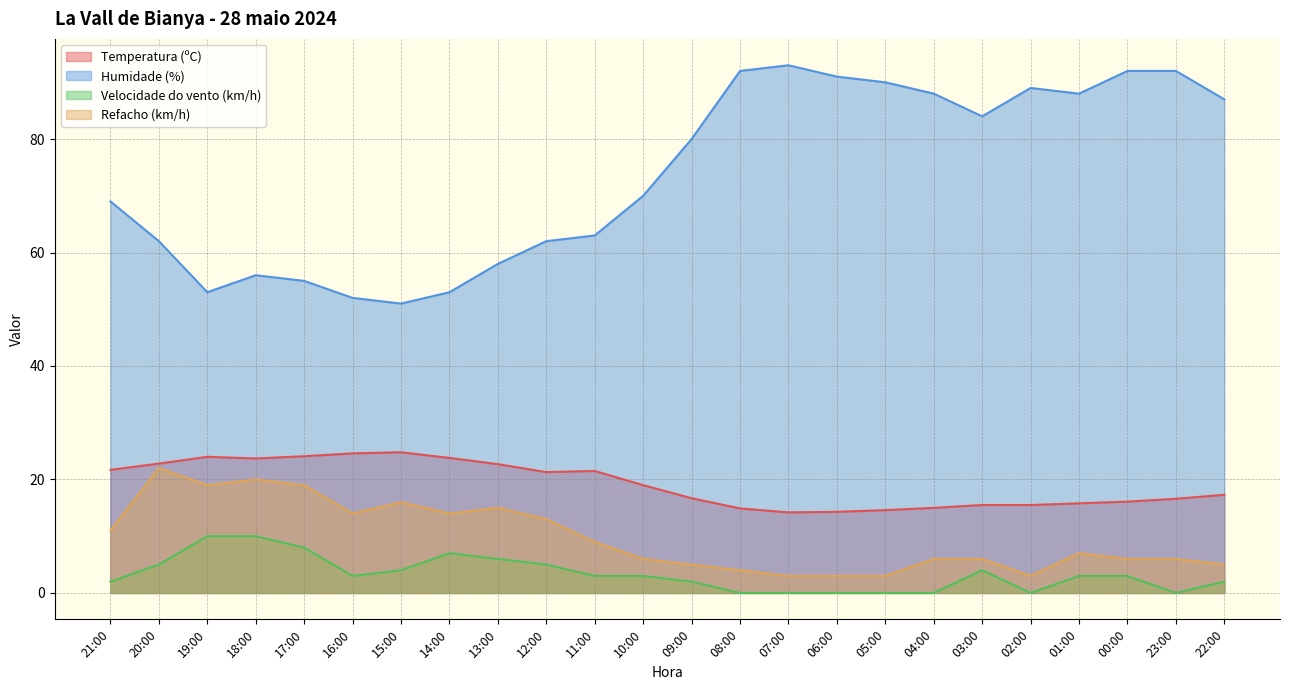

What is the label of the 11th point from the left?

11:00